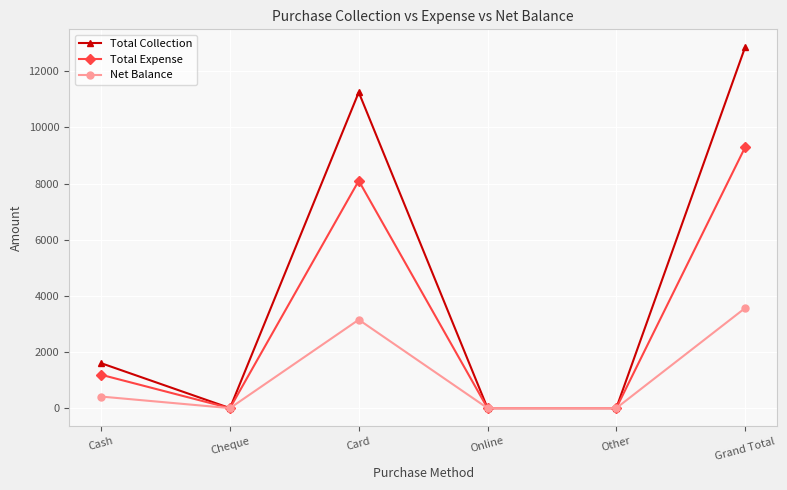

Which series has the largest total across all categories?

Total Collection